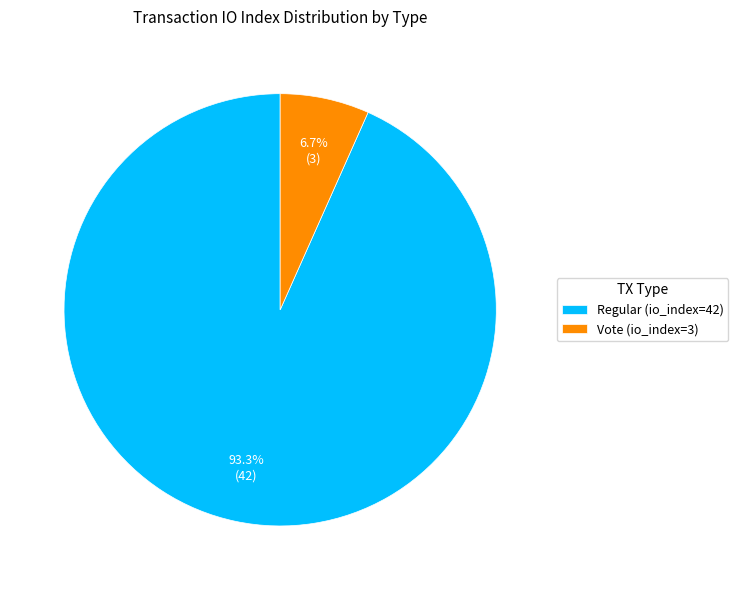

What percentage is NOT represented by Vote (io_index=3)?

93.3%